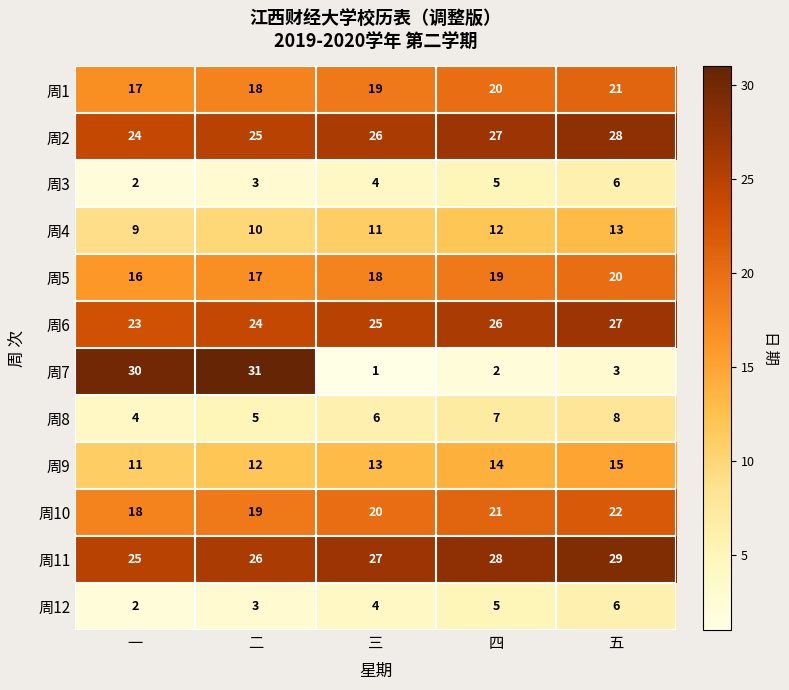

At how many categories does at least one series exceed 3?

5